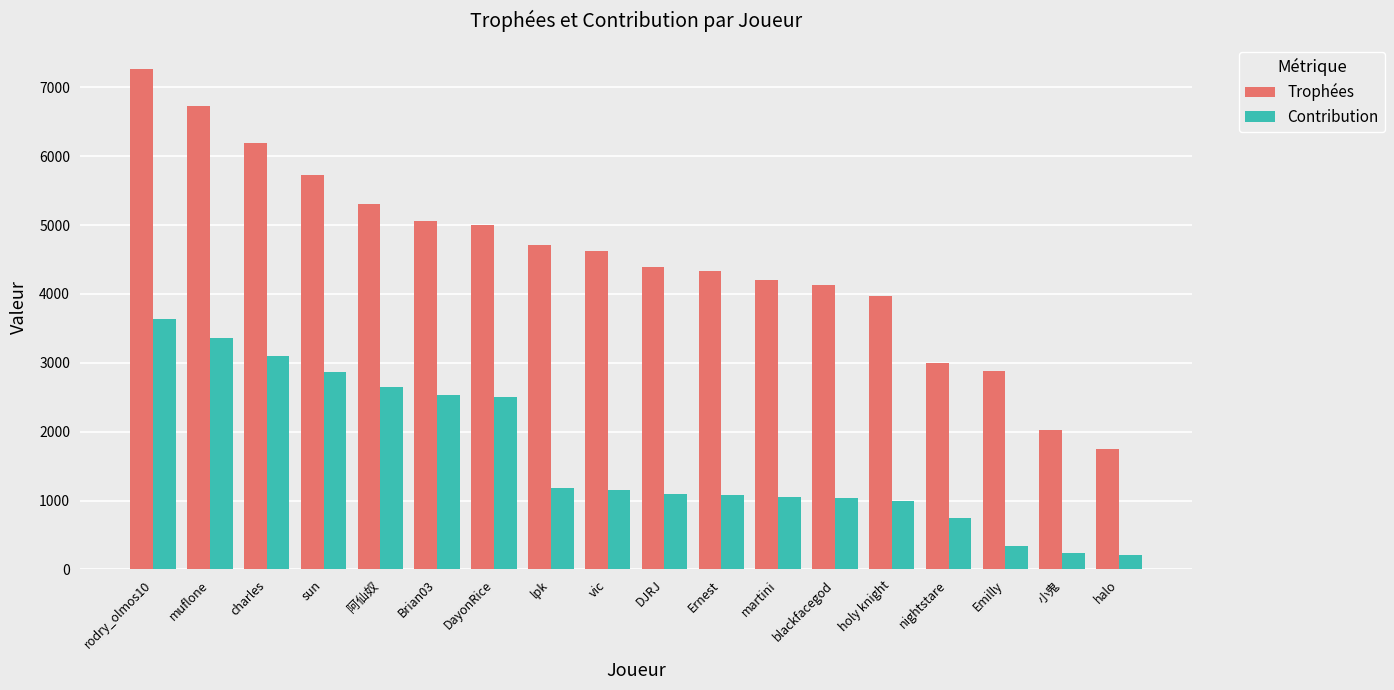

What is the sum of all Trophées values?

81301